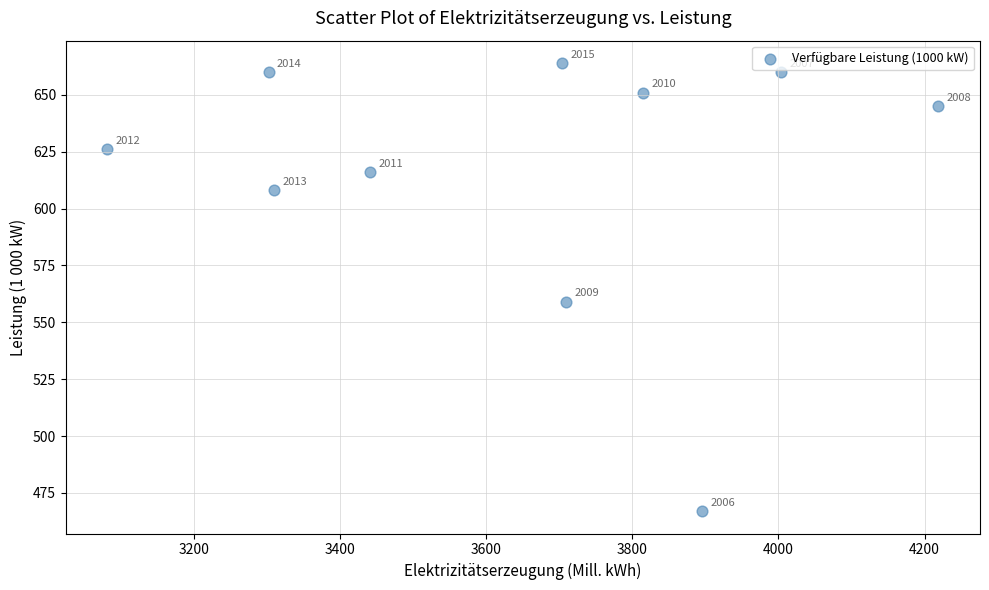

What Y value in the scatter plot is closest to 565?

559